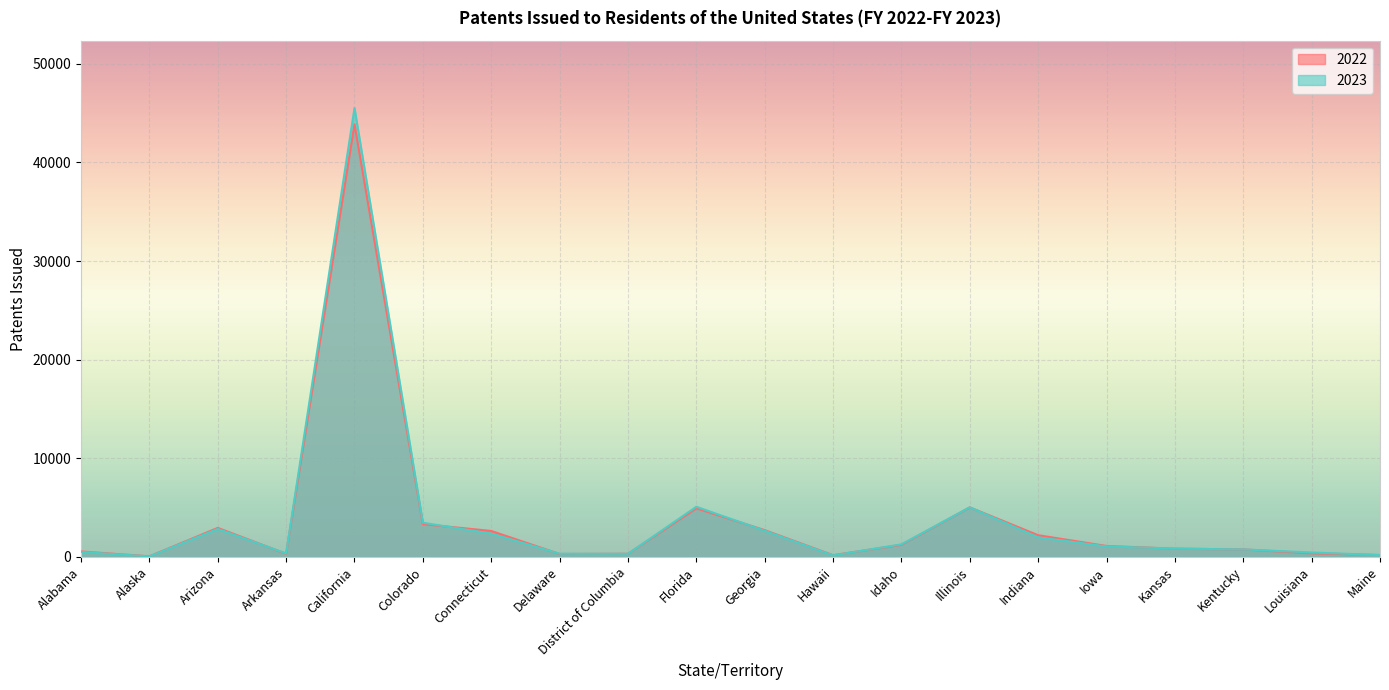

Which category has the highest value across all series?

California